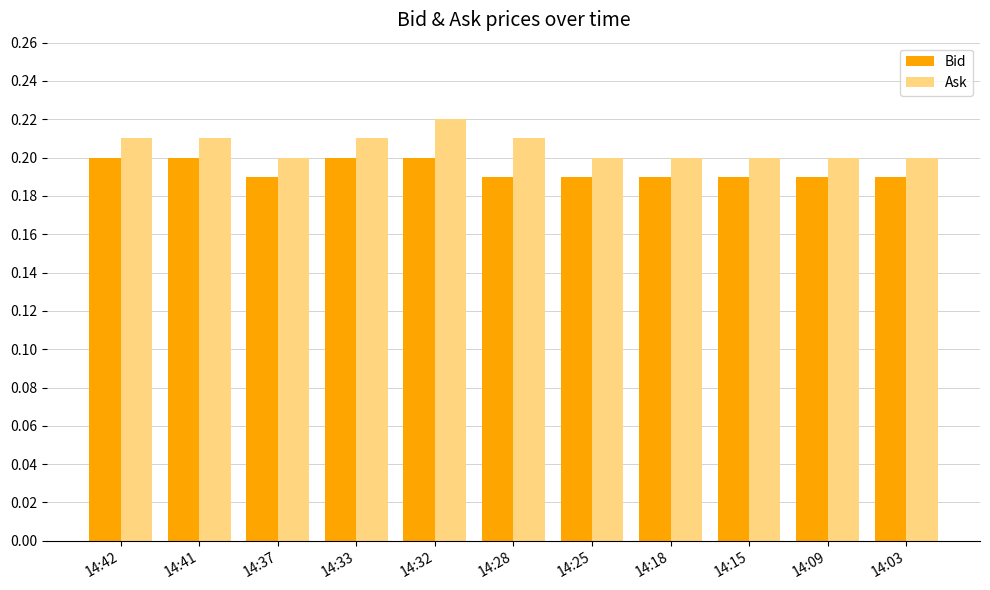

Count the number of categories in the chart.

11